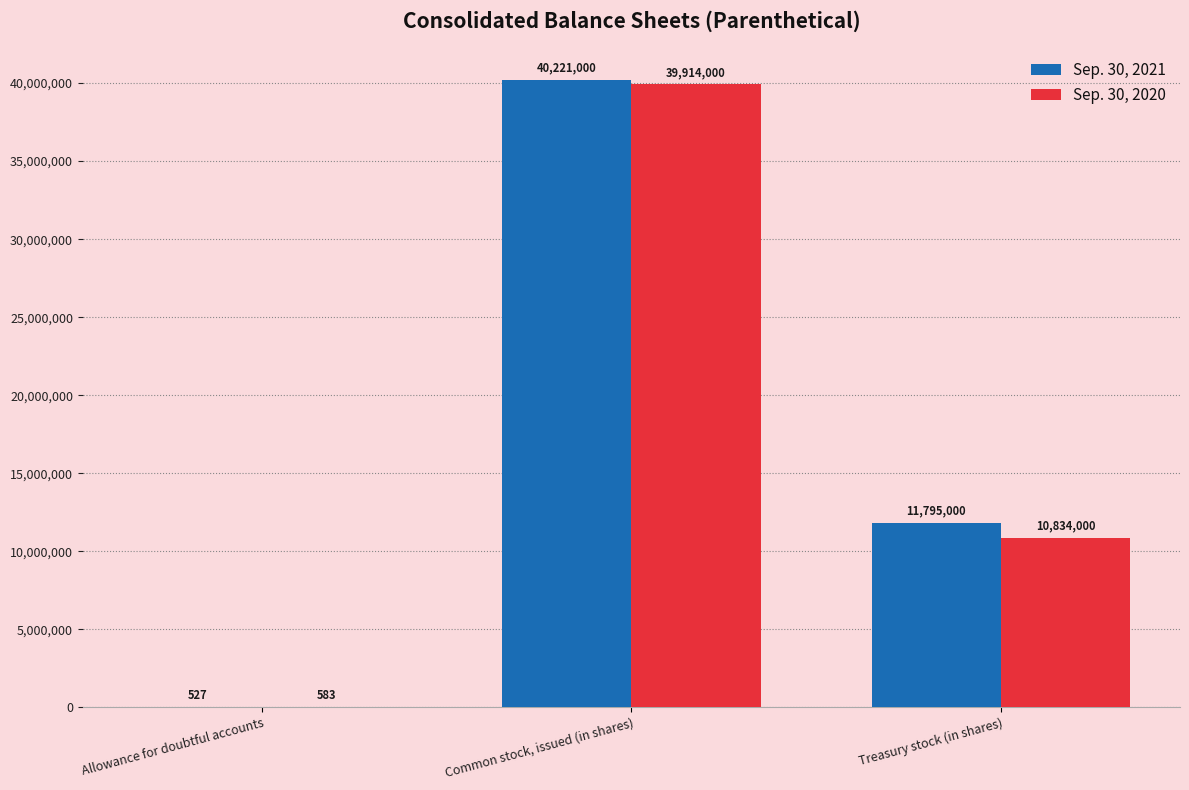

Where is Sep. 30, 2021 nearest to the value 20110763?

Treasury stock (in shares)